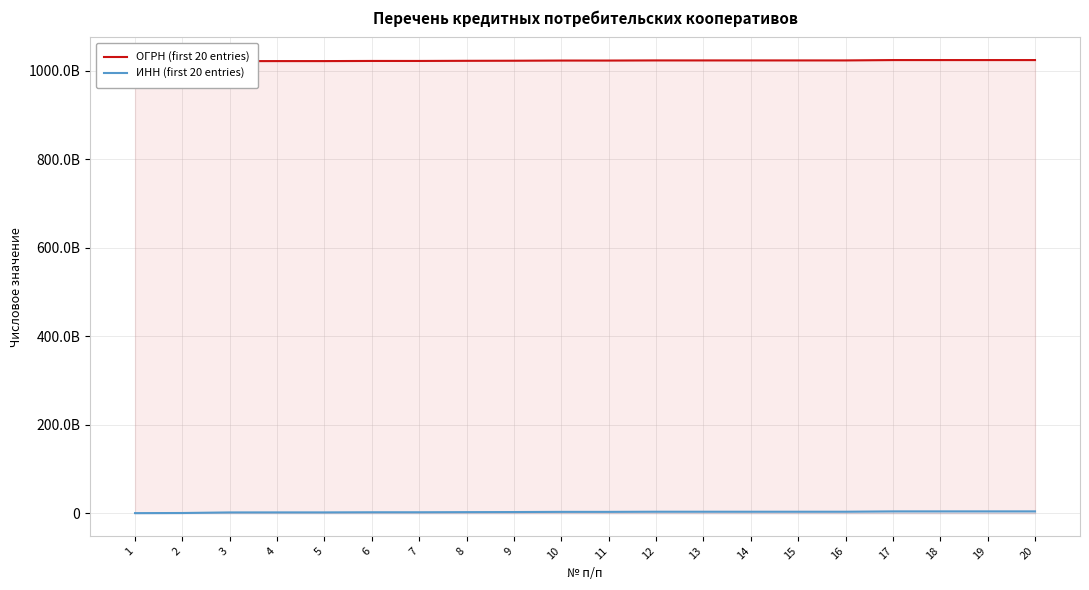

Reading left to right, transcribe all the data shown in this chart.

ОГРН (first 20 entries): 1=1020201847753	2=1020502623151	3=1021800991871	4=1021900524469	5=1021900670978	6=1022200556311	7=1022200815812	8=1022500507590	9=1022700649730	10=1023101179980	11=1023101180222	12=1023403435252	13=1023404960644	14=1023404975362	15=1023405161340	16=1023405765250	17=1024200547832	18=1024201305600	19=1024201759504	20=1024201982199
ИНН (first 20 entries): 1=263007648	2=541027948	3=1827018260	4=1901055649	5=1902017251	6=2204010321	7=2209023910	8=2501010370	9=2706022137	10=3113000857	11=3113000818	12=3444077963	13=3436011648	14=3414014437	15=3418008723	16=3438200496	17=4202021219	18=4212021909	19=4220020627	20=4229004683